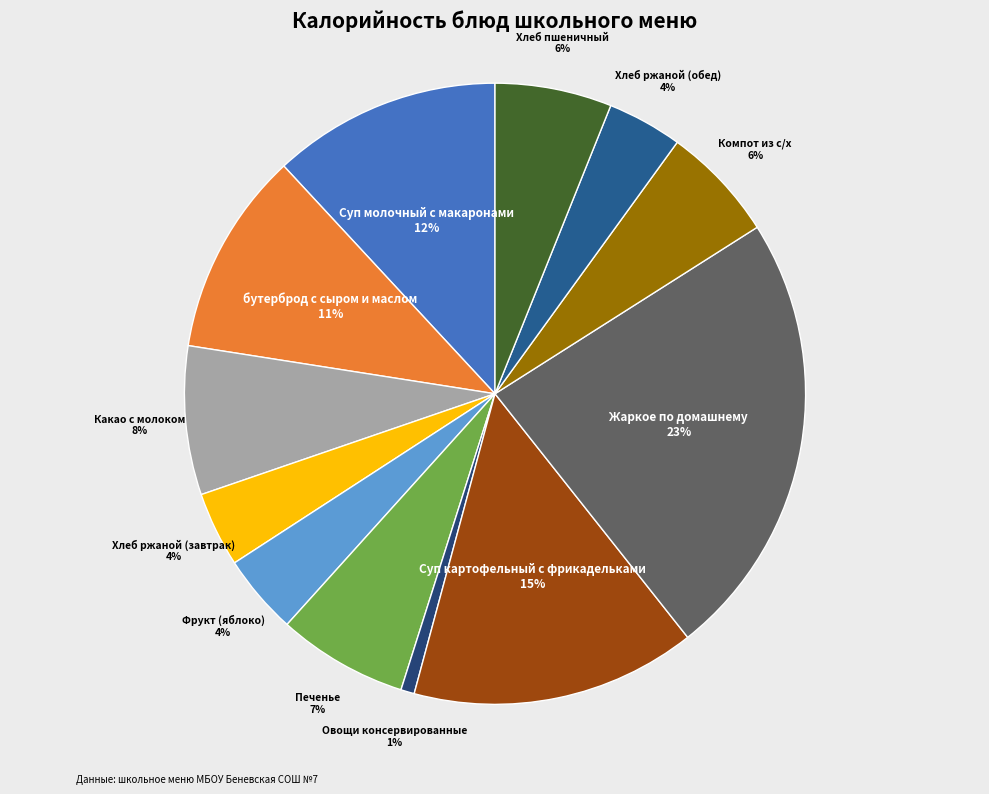

Which slice is the largest?

Жаркое по домашнему